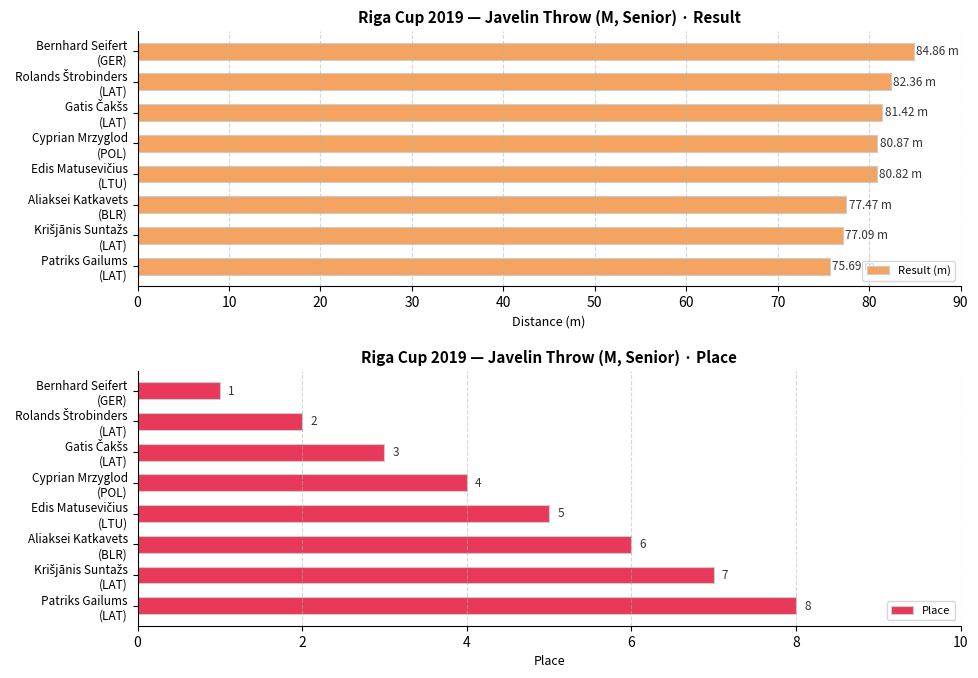

What are all the series names shown in the legend?

Result (m), Place